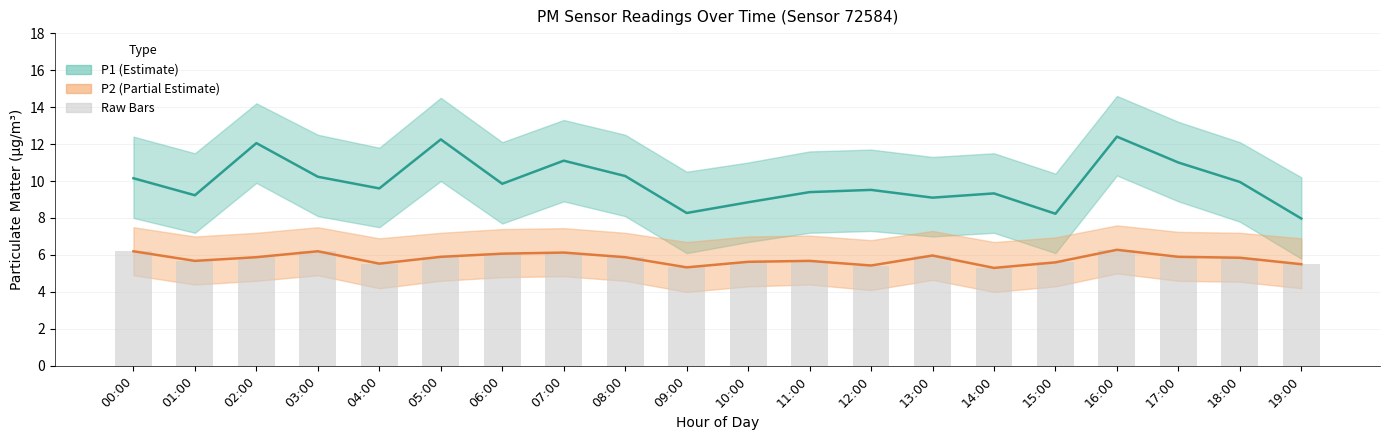

Are the bars horizontal?

No